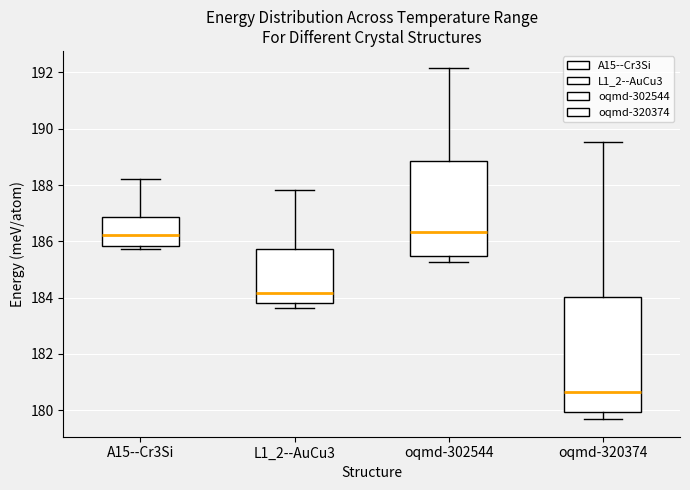

Which box's median line is the lowest?

oqmd-320374